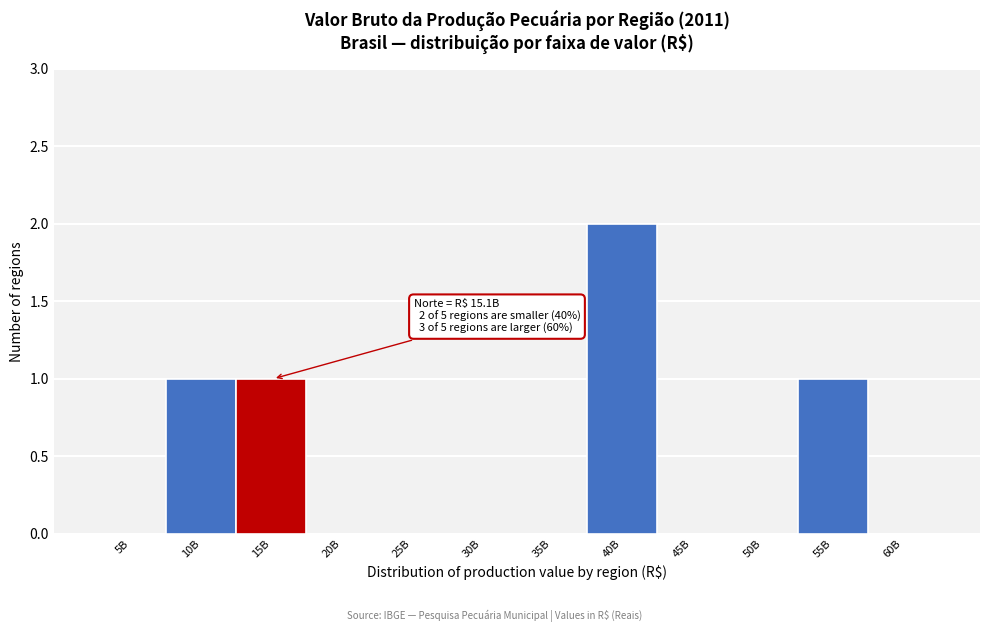

Reading right to left, what are all the values shown in this chart?

60B=0	55B=1	50B=0	45B=0	40B=2	35B=0	30B=0	25B=0	20B=0	15B=1	10B=1	5B=0